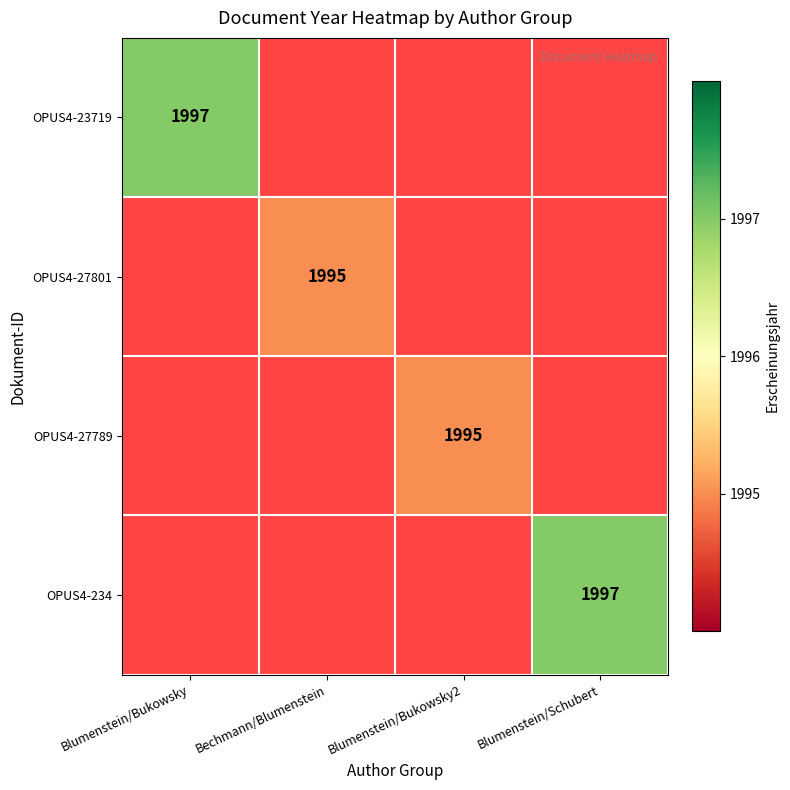

Read the OPUS4-27801 value at Bechmann/Blumenstein.

1995.0